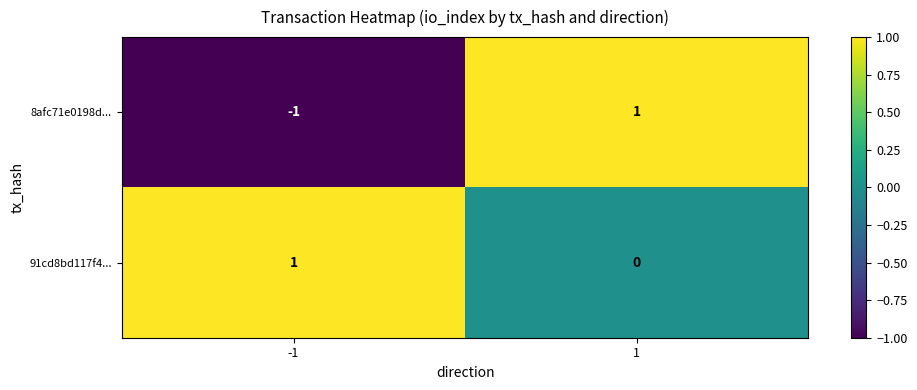

Which series has the largest total across all categories?

91cd8bd117f4...